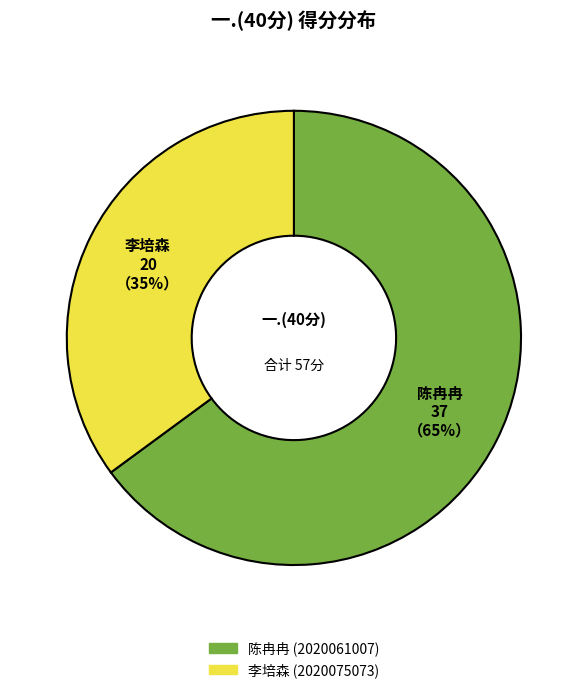

Is there any slice that represents more than half of the pie?

Yes